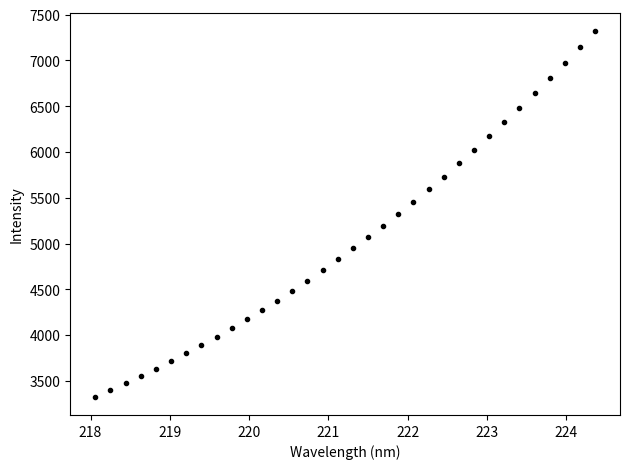

What is the greatest value displayed?

7322.9